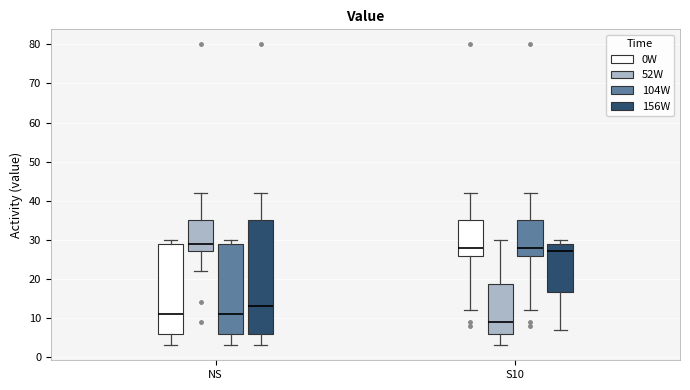

Reading left to right, read every box against the y-axis: the position of its median line, the range the box covers, and the ends of its whiskers. The values are not printed on the chart, so give them approximately, as read against the axis.

NS (0W): median 11, box 6 to 29, whiskers 3 to 30
NS (52W): median 29, box 27 to 35, whiskers 22 to 42
NS (104W): median 11, box 6 to 29, whiskers 3 to 30
NS (156W): median 13, box 6 to 35, whiskers 3 to 42
S10 (0W): median 28, box 26 to 35, whiskers 12 to 42
S10 (52W): median 9, box 6 to 19, whiskers 3 to 30
S10 (104W): median 28, box 26 to 35, whiskers 12 to 42
S10 (156W): median 27, box 17 to 29, whiskers 7 to 30